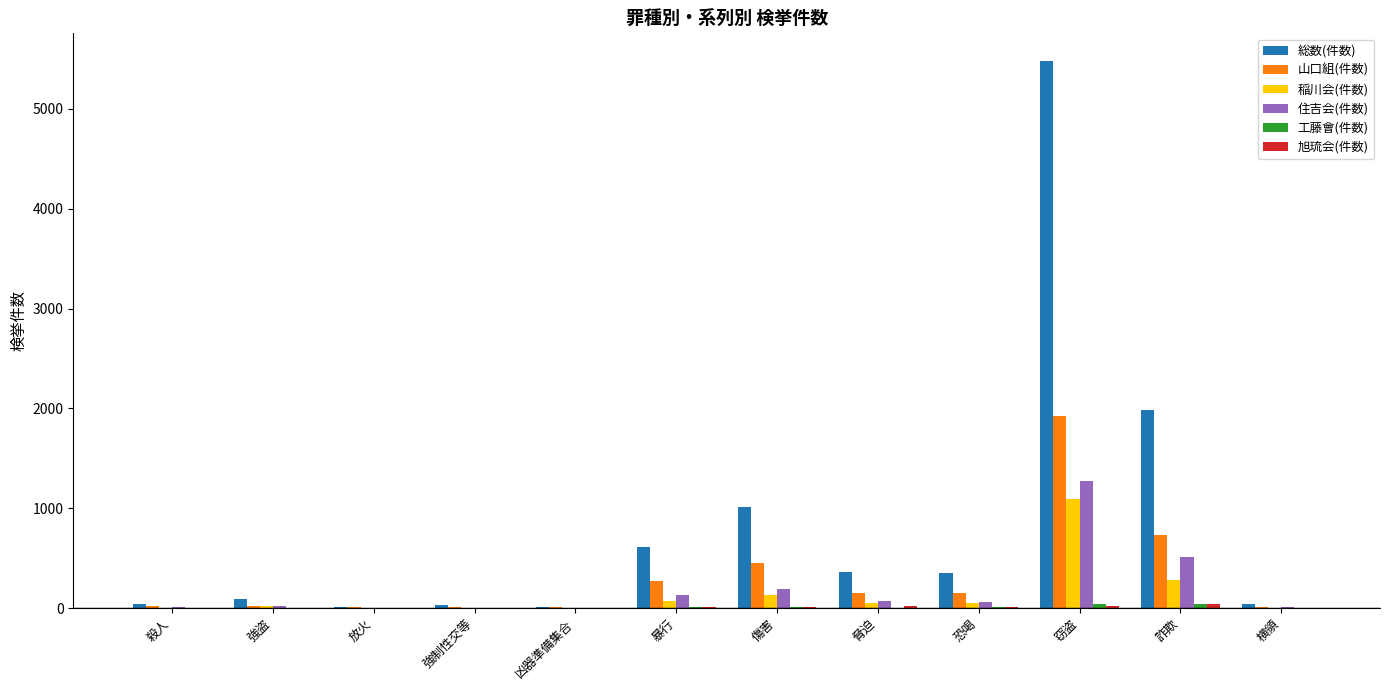

How many categories are shown in the chart?

12